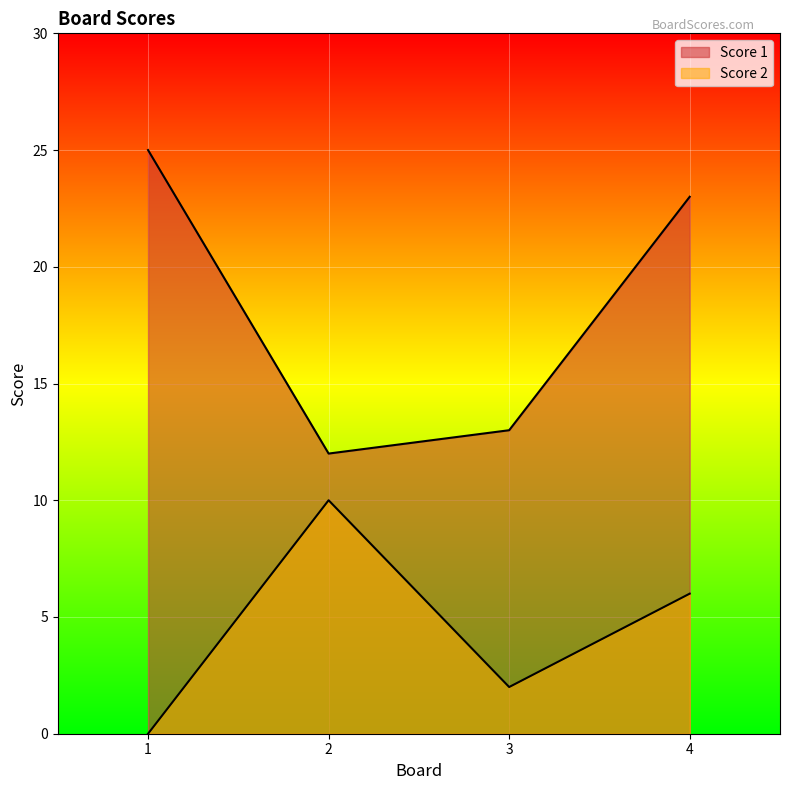

True or false: Score 1 and Score 2 intersect in this chart.

False